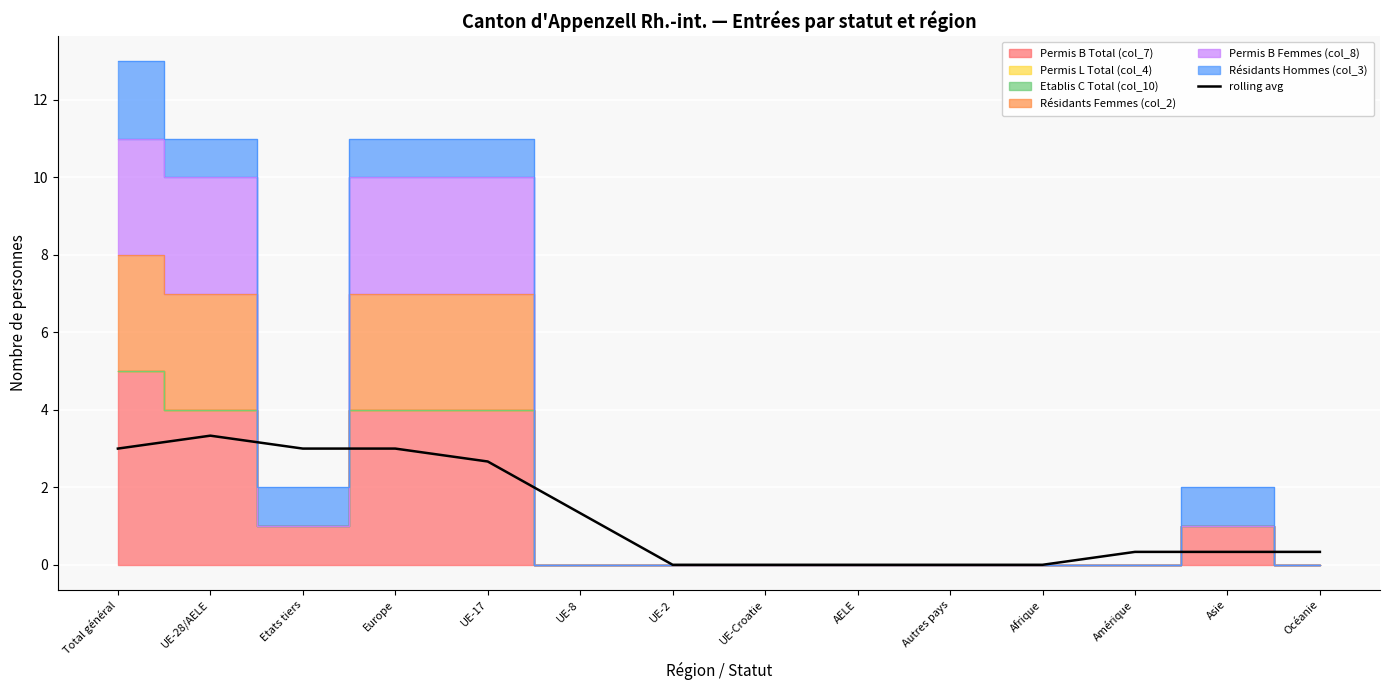

What is the highest value of the rolling avg series?

3.3